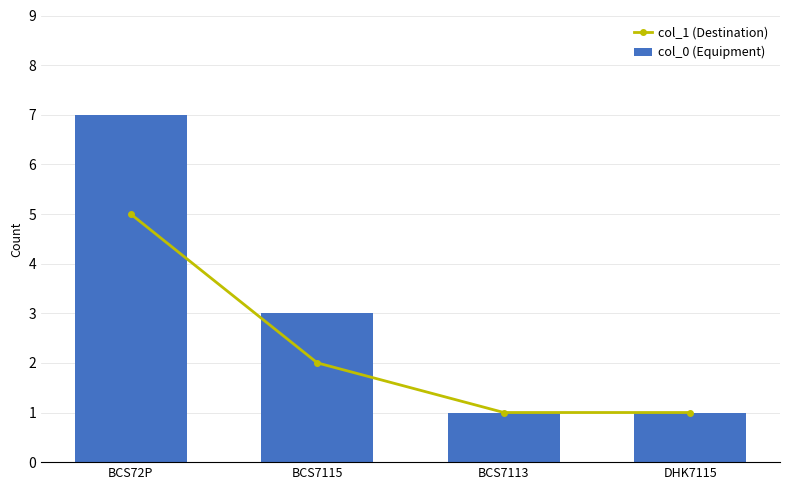

Which has a higher value, DHK7115 or BCS7115?

BCS7115